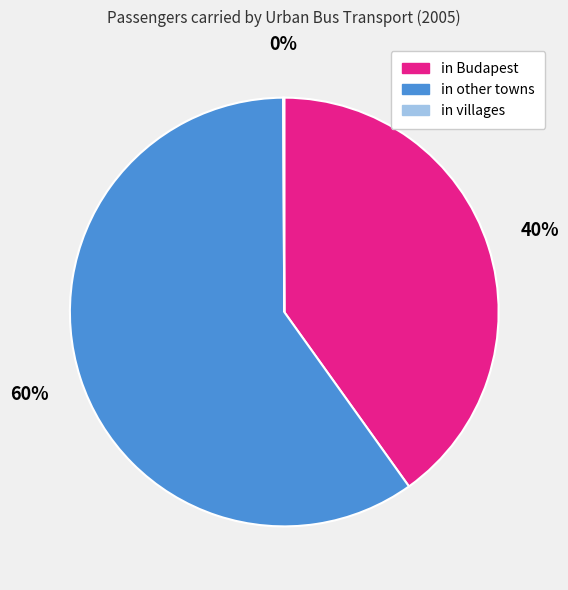

Is there any slice that represents more than half of the pie?

Yes